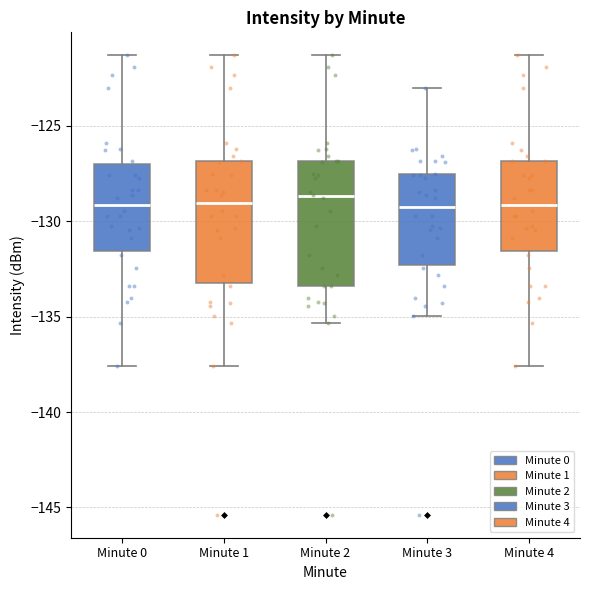

Reading left to right, read every box against the y-axis: the position of its median line, the range the box covers, and the ends of its whiskers. The values are not printed on the chart, so give them approximately, as read against the axis.

Minute 0: median -129.0, box -131.5 to -127.0, whiskers -137.5 to -121.5
Minute 1: median -129.0, box -133.5 to -127.0, whiskers -137.5 to -121.5
Minute 2: median -128.5, box -133.5 to -127.0, whiskers -135.5 to -121.5
Minute 3: median -129.5, box -132.5 to -127.5, whiskers -135.0 to -123.0
Minute 4: median -129.0, box -131.5 to -127.0, whiskers -137.5 to -121.5